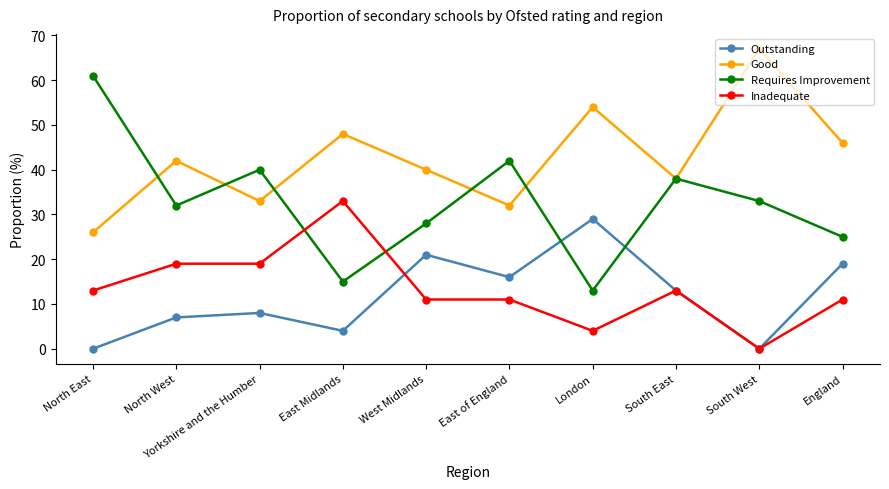

At which category does the chart reach its peak across all series?

South West